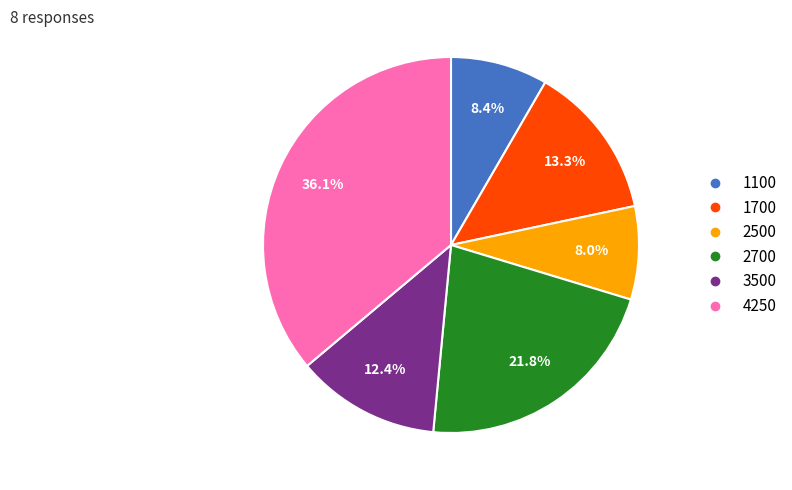

To the nearest percent, what is the average slice percentage?

17%